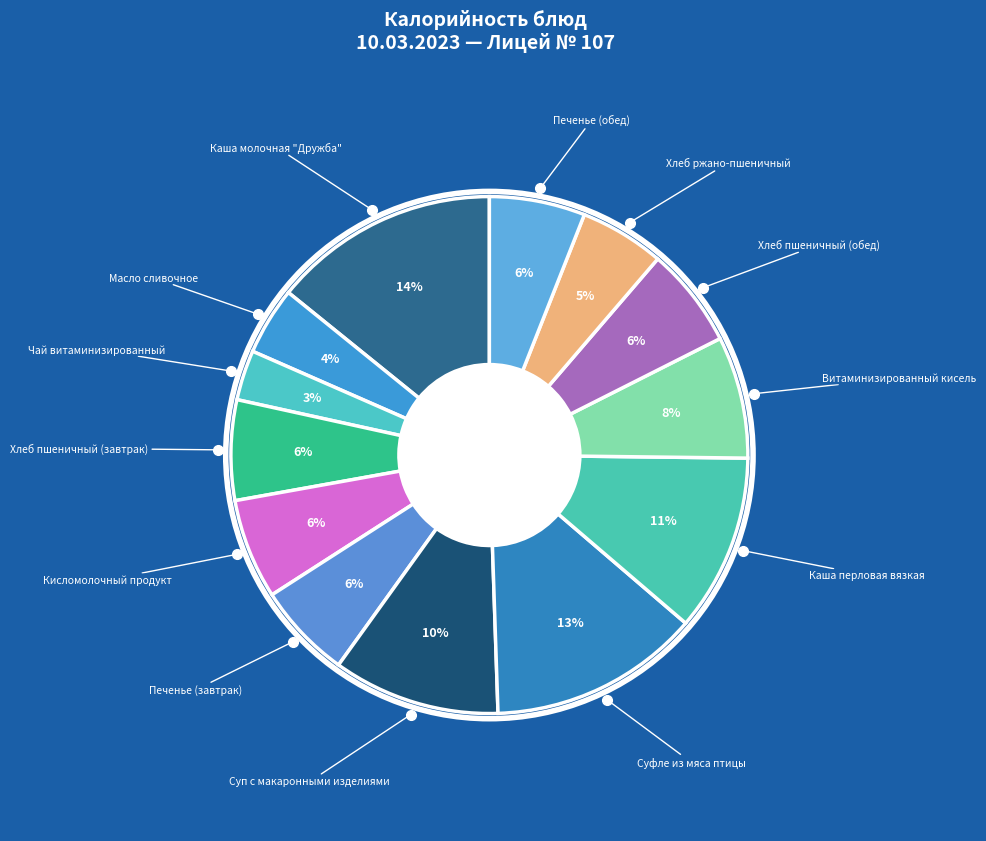

How many segments does this pie chart have?

13